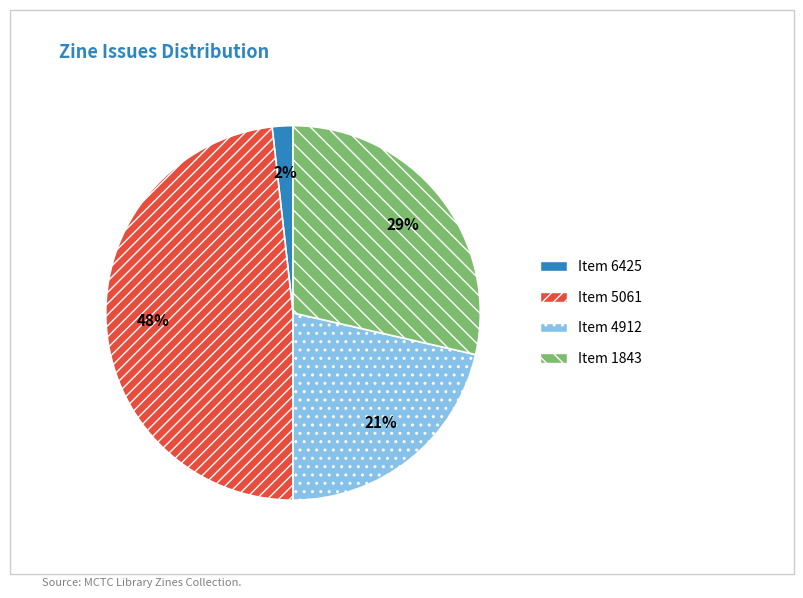

How many slices are in this pie chart?

4